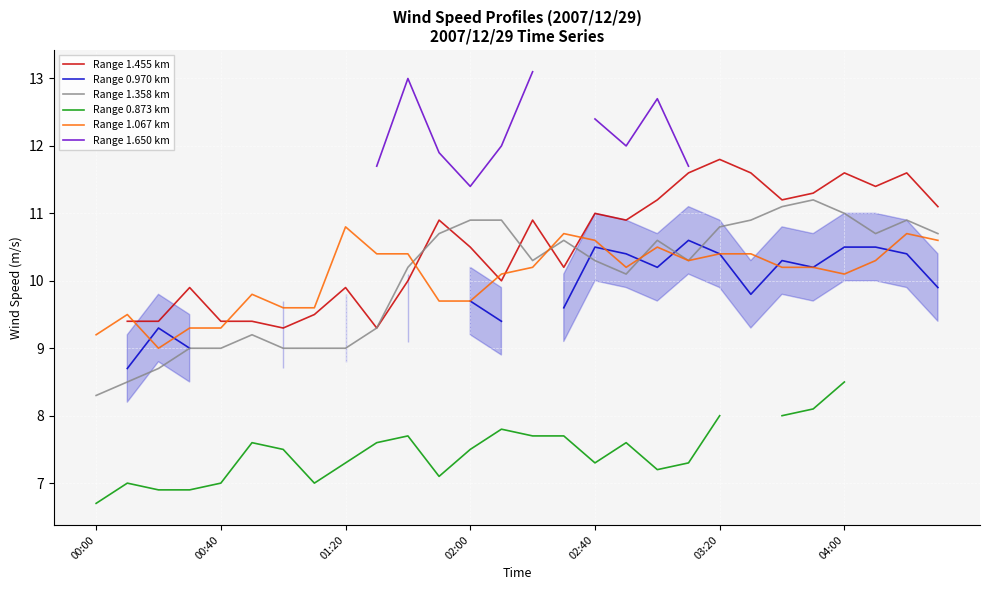

The value of Range 1.358 km at 01:20 is 9.0. True or false?

True